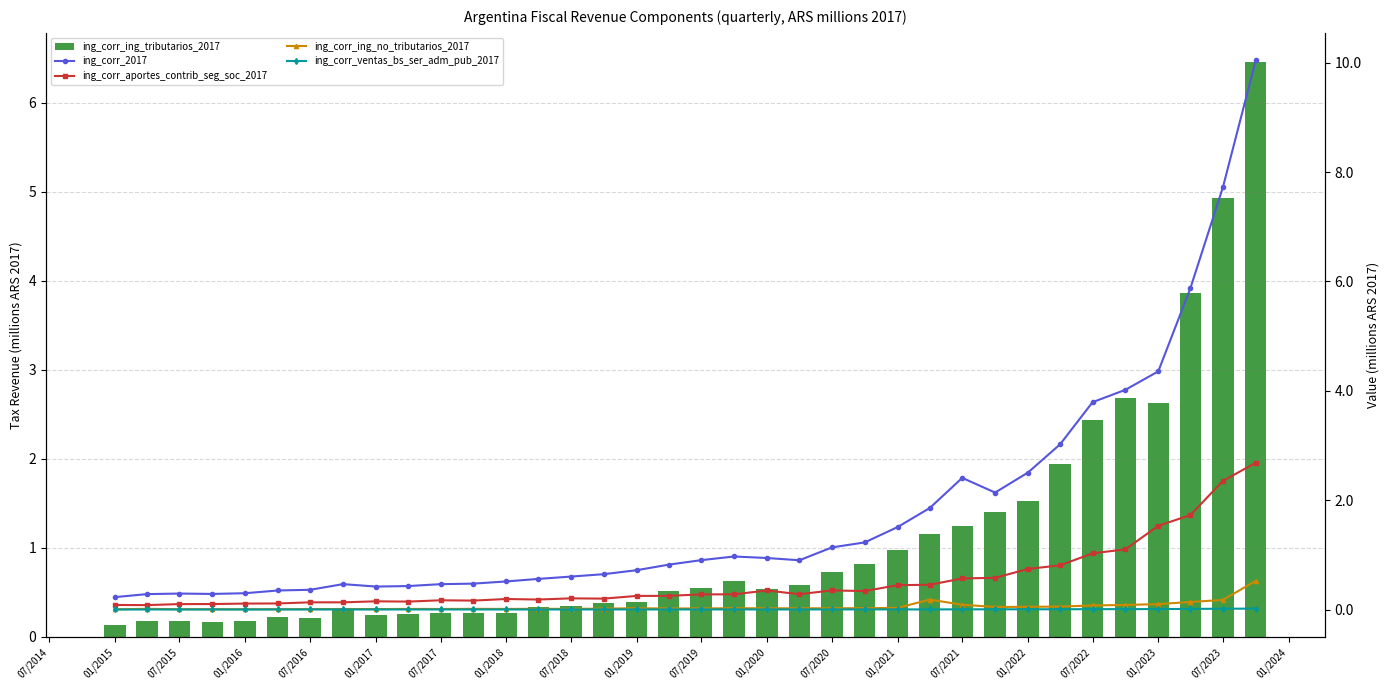

Is it true that ing_corr_ventas_bs_ser_adm_pub_2017 equals 0.0 at 01/2023?

False